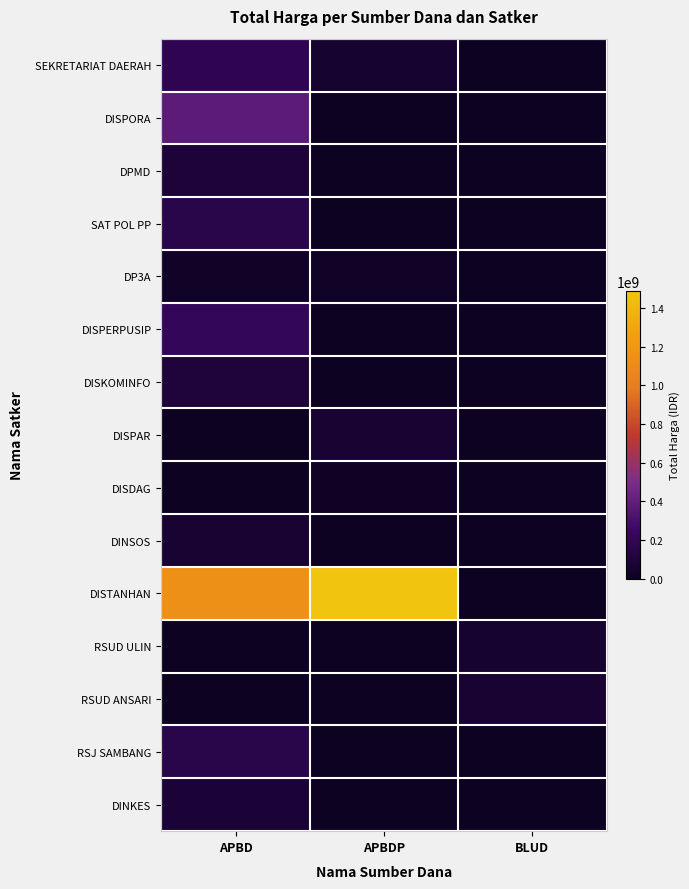

Between APBDP and APBD, which is larger?

APBD